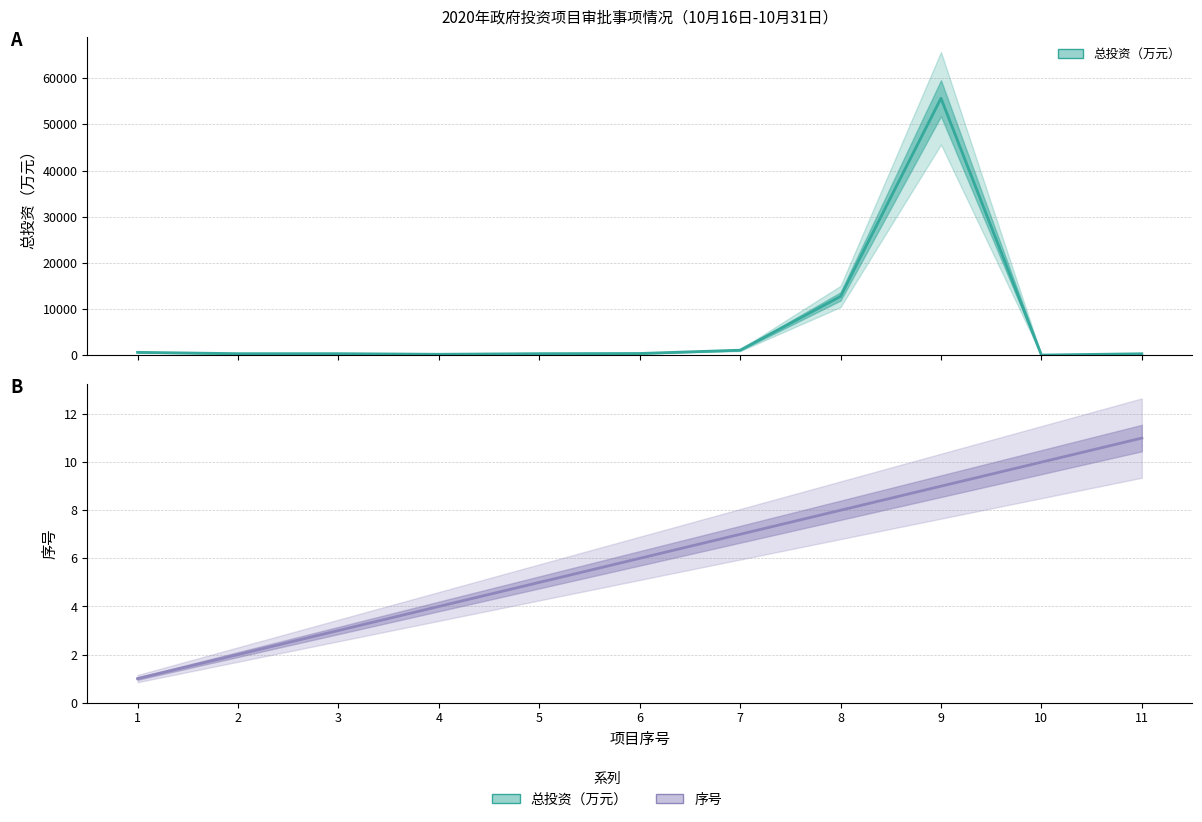

What is the sum of the 总投资（万元） values at 10 and 2?

400.0